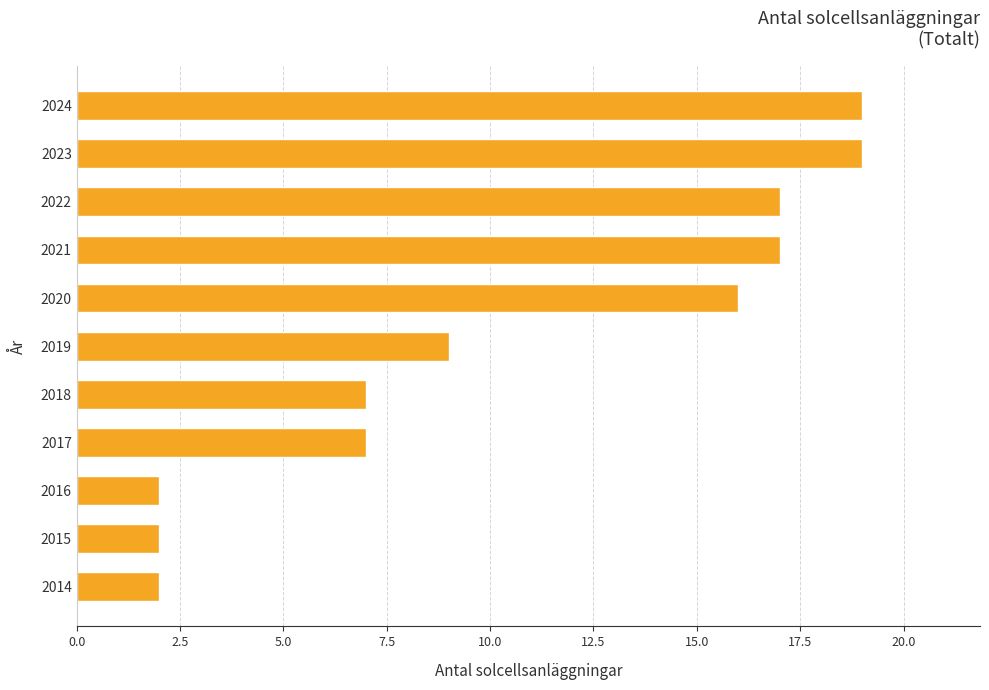

Count the number of data series in this chart.

1